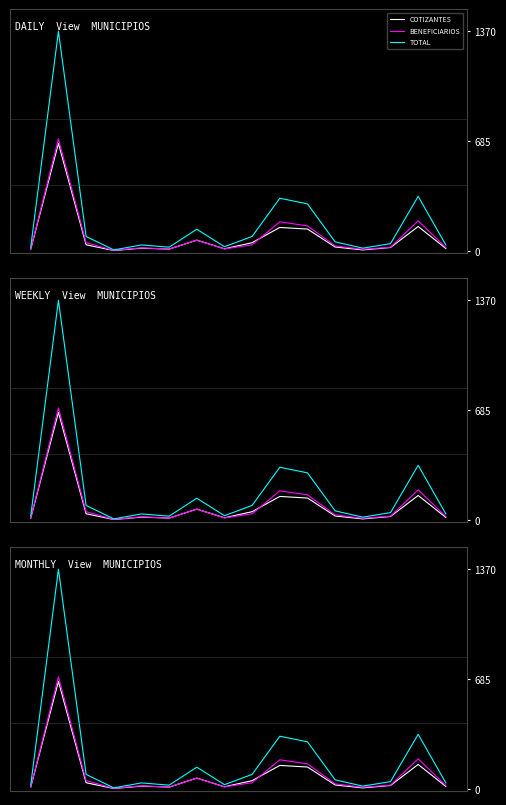

What is the sum of all BENEFICIARIOS values?

1537